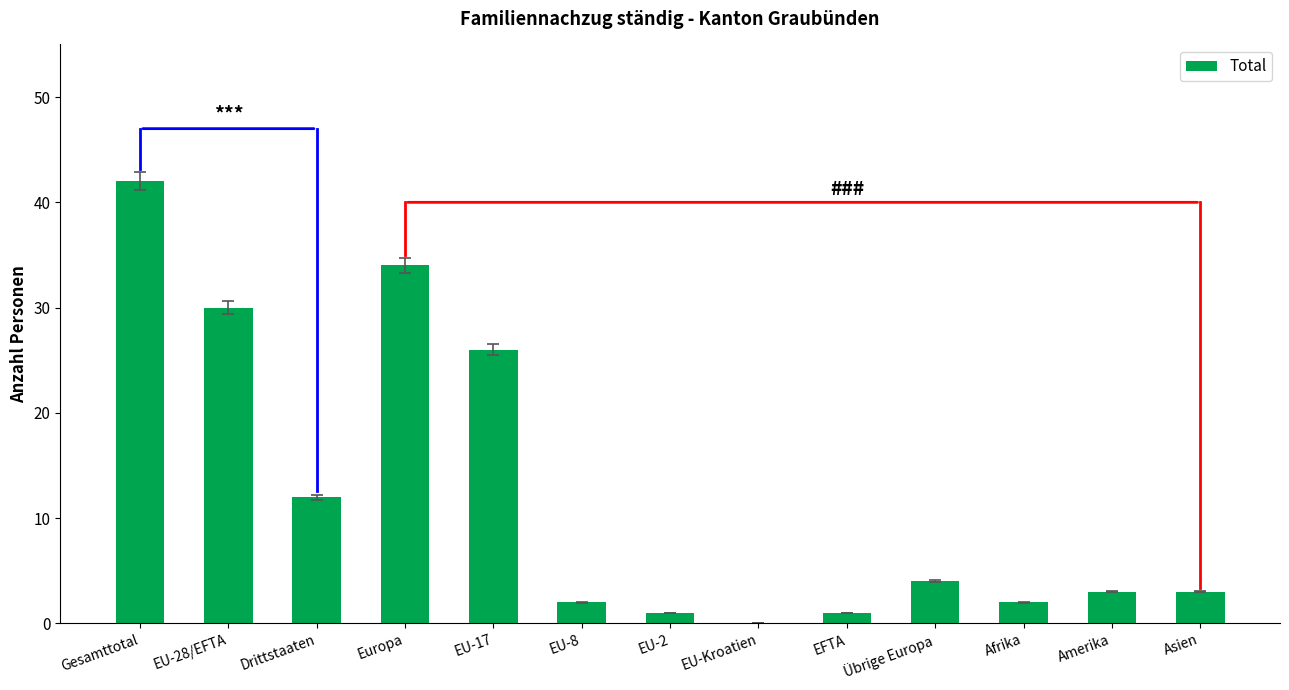

What is the approximate value at Amerika, to the nearest 5?

5